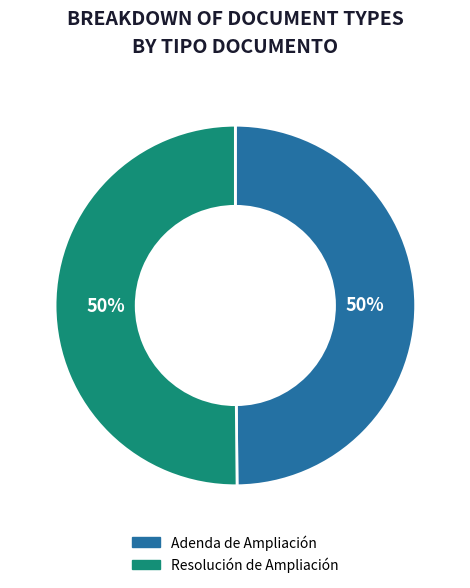

The Resolución de Ampliación slice represents 57% of the pie. True or false?

False